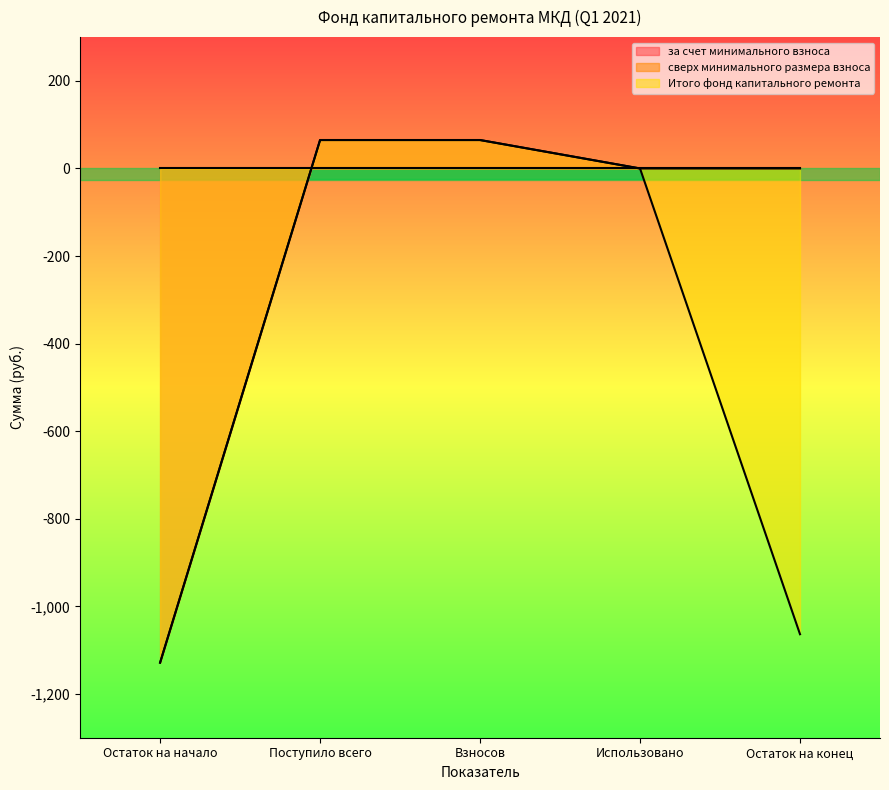

What is the difference between the Итого фонд капитального ремонта values at Остаток на конец and Поступило всего?

1128.6